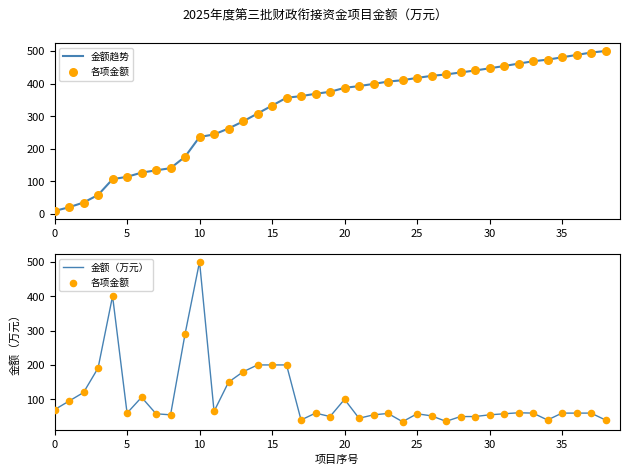

Which series contains the highest Y value?

金额趋势